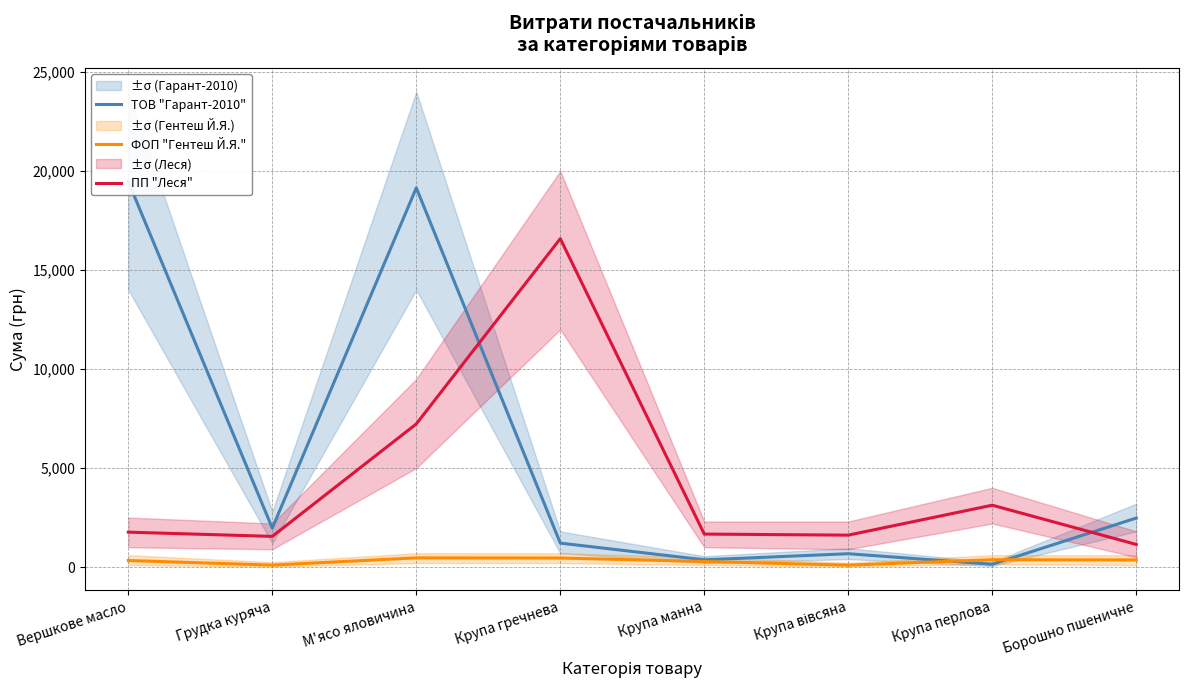

At how many categories does at least one series exceed 10648?

3